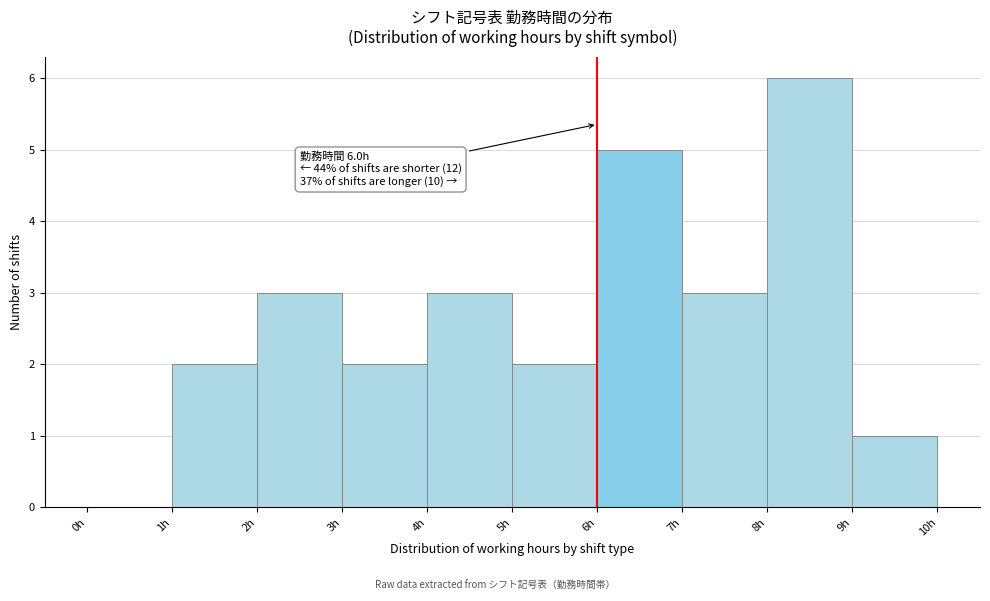

Which range on the x-axis has the tallest bar?

8 to 9